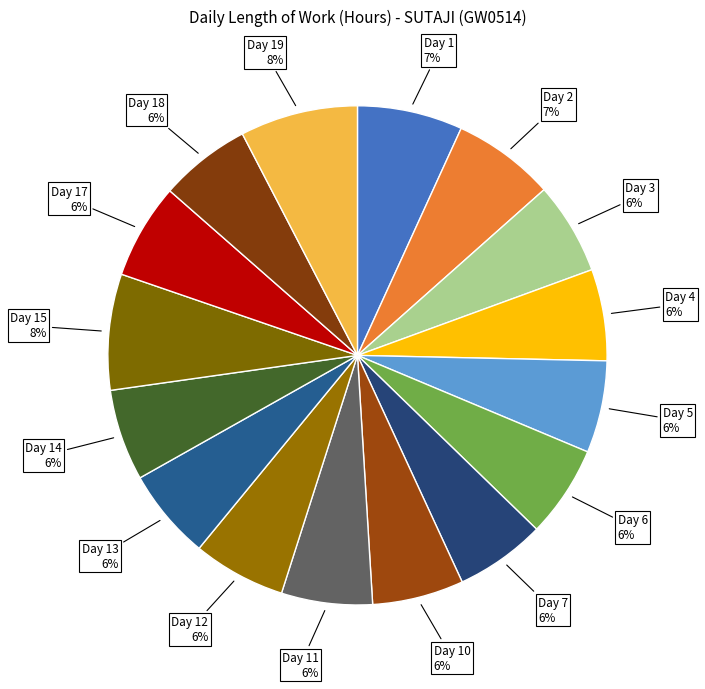

How many slices are in this pie chart?

16